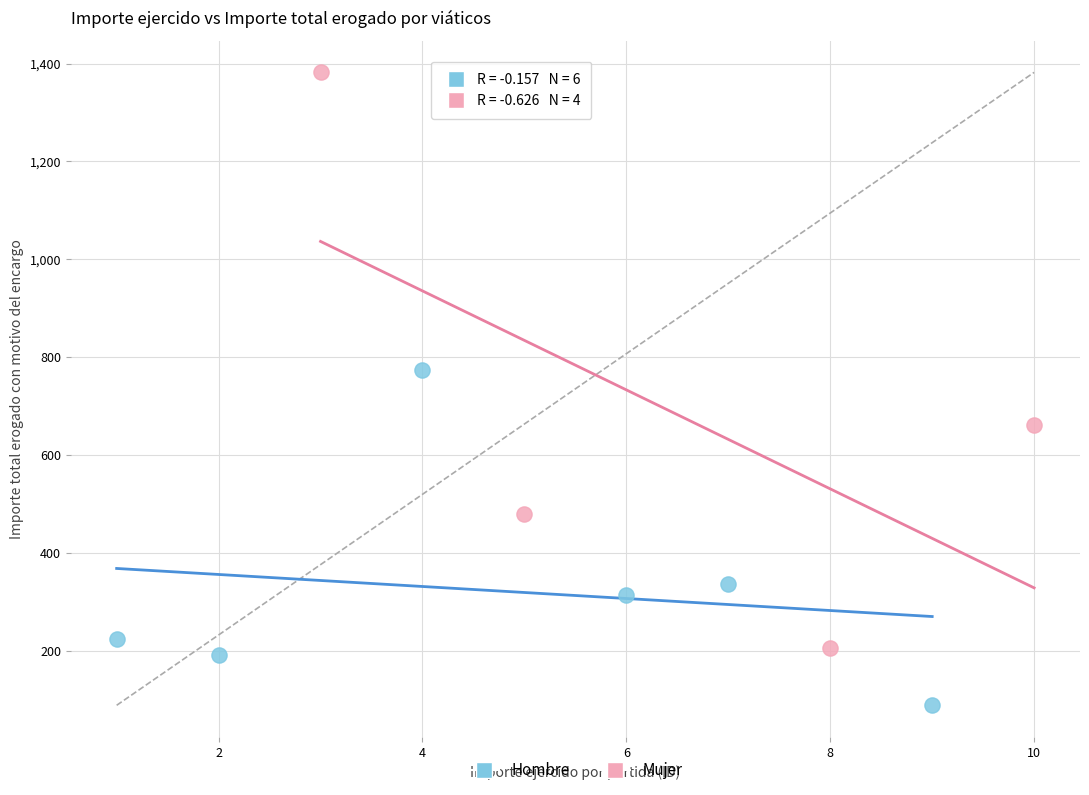

Which series contains the lowest Y value?

Hombre